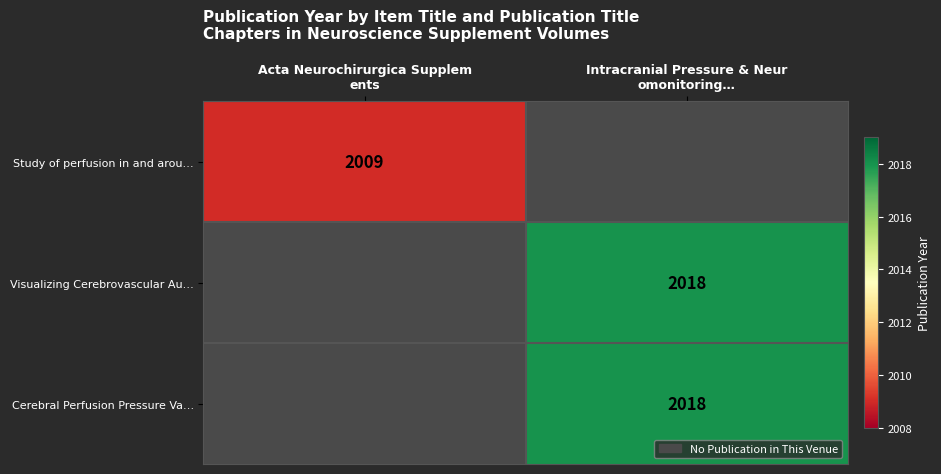

List the labels in order of Cerebral Perfusion Pressure Va… value, largest first.

Intracranial Pressure & Neur omonitoring…, Acta Neurochirurgica Supplem ents